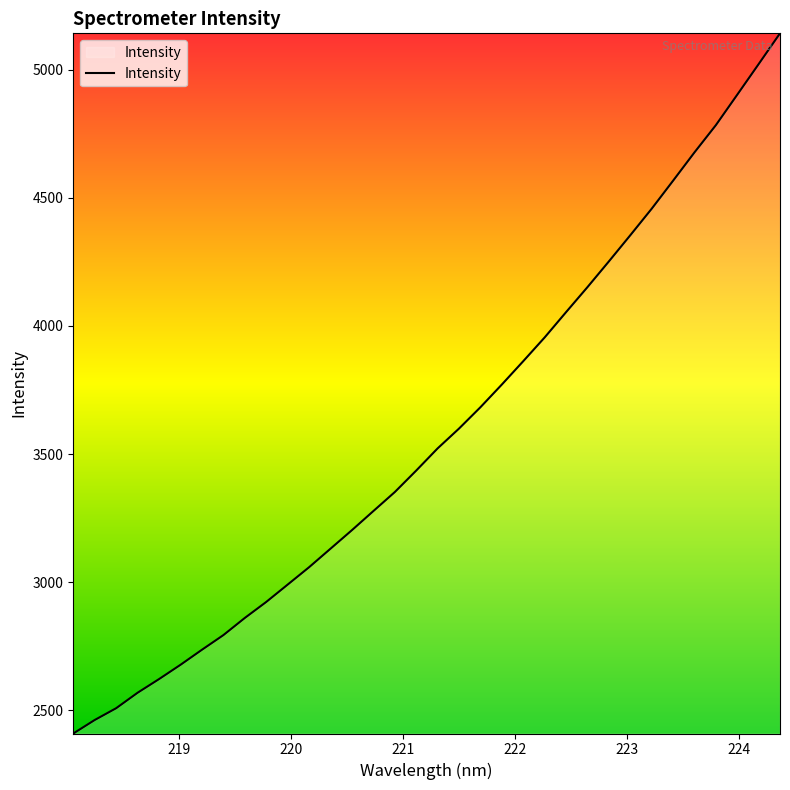

What is the minimum value shown in the chart?

2410.0